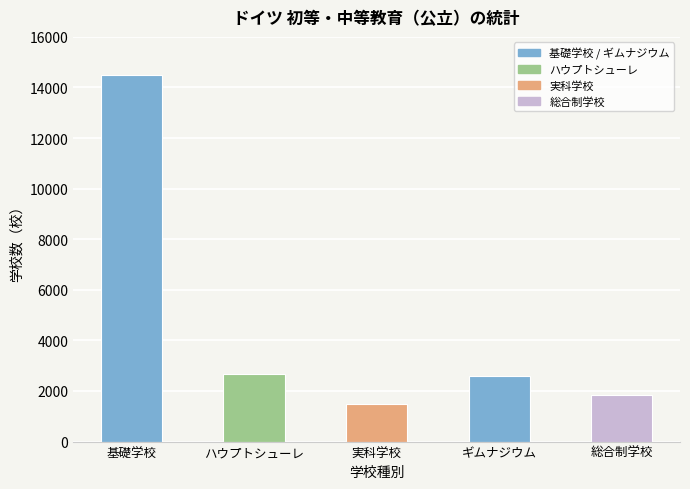

What is the ratio of the value at 基礎学校 to the value at ハウプトシューレ?

5.4